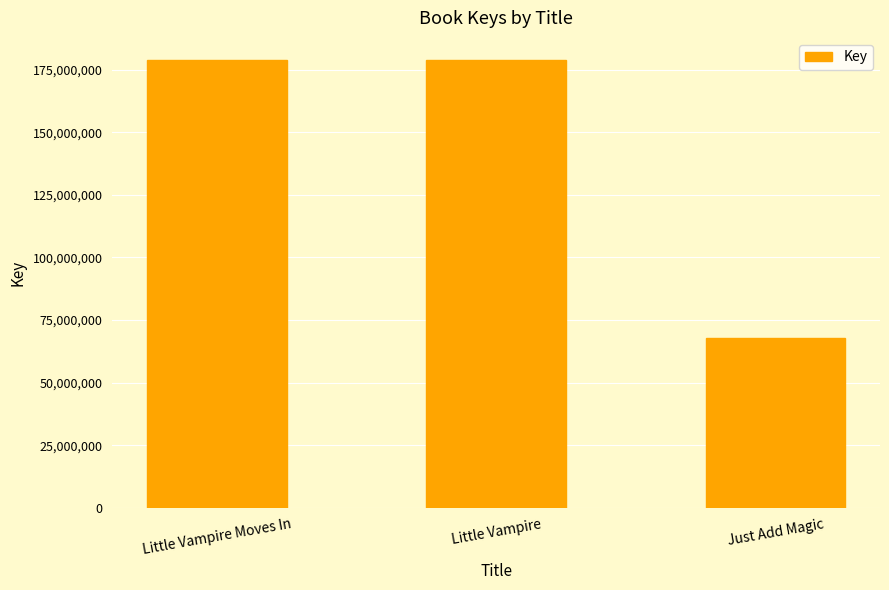

Between Just Add Magic and Little Vampire Moves In, which is larger?

Little Vampire Moves In